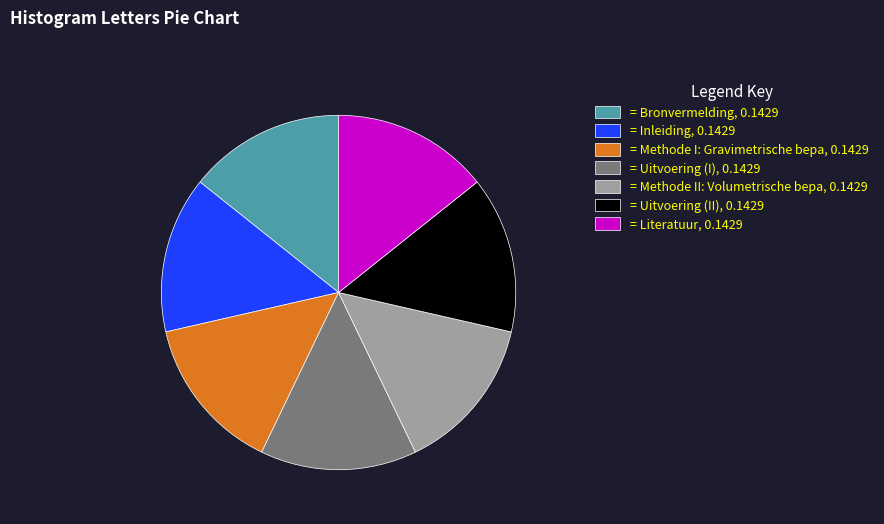

Count the number of slices in the pie.

7